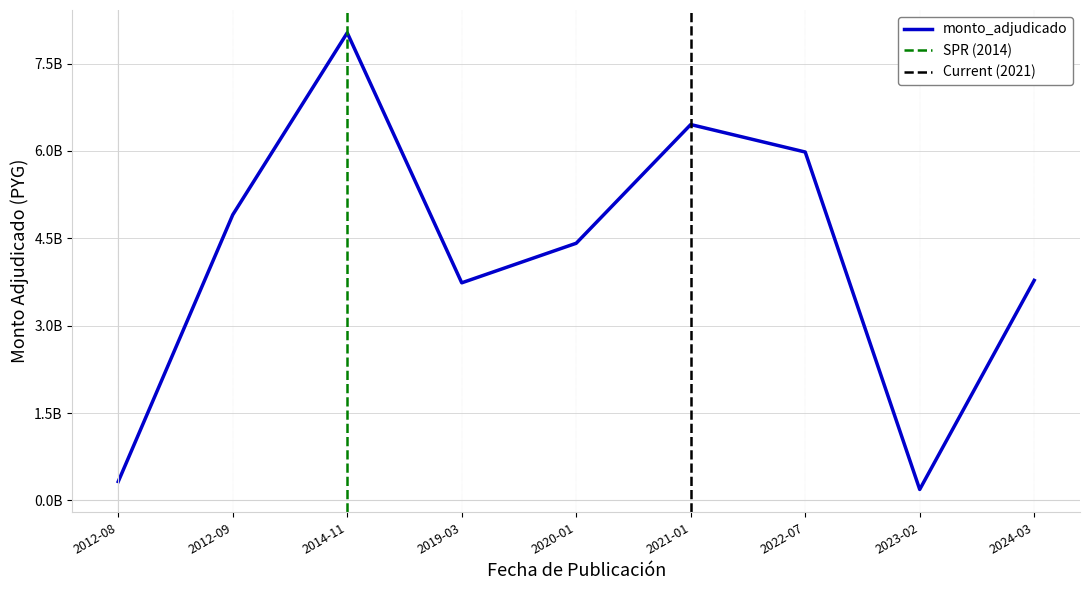

What position from the left is 2022-07?

7